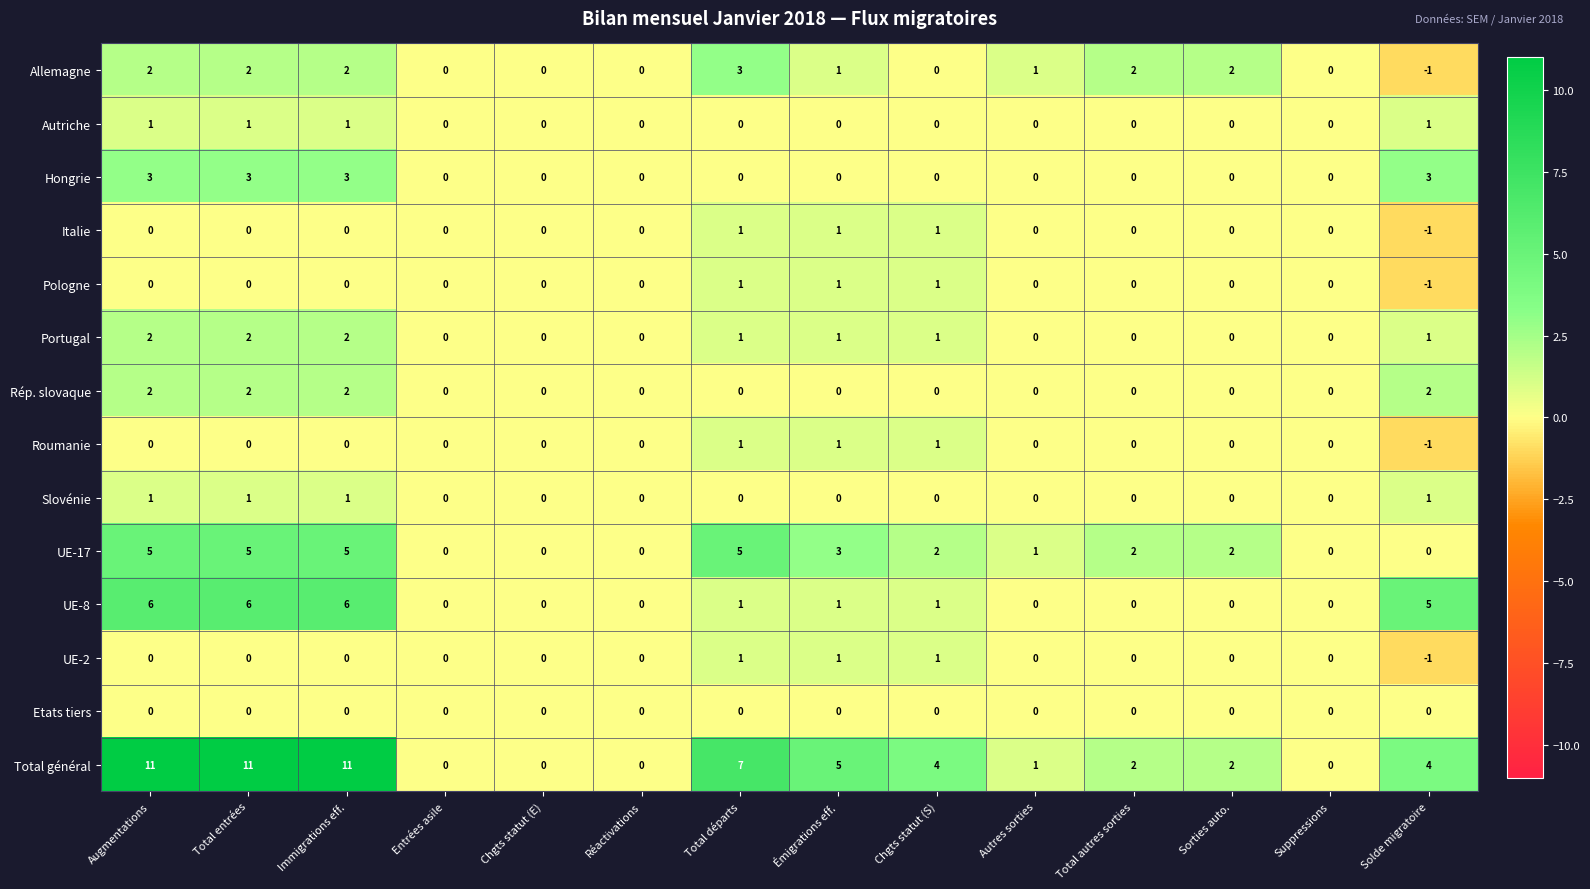

Between Réactivations and Chgts statut (S), which series saw the biggest shift?

Total général